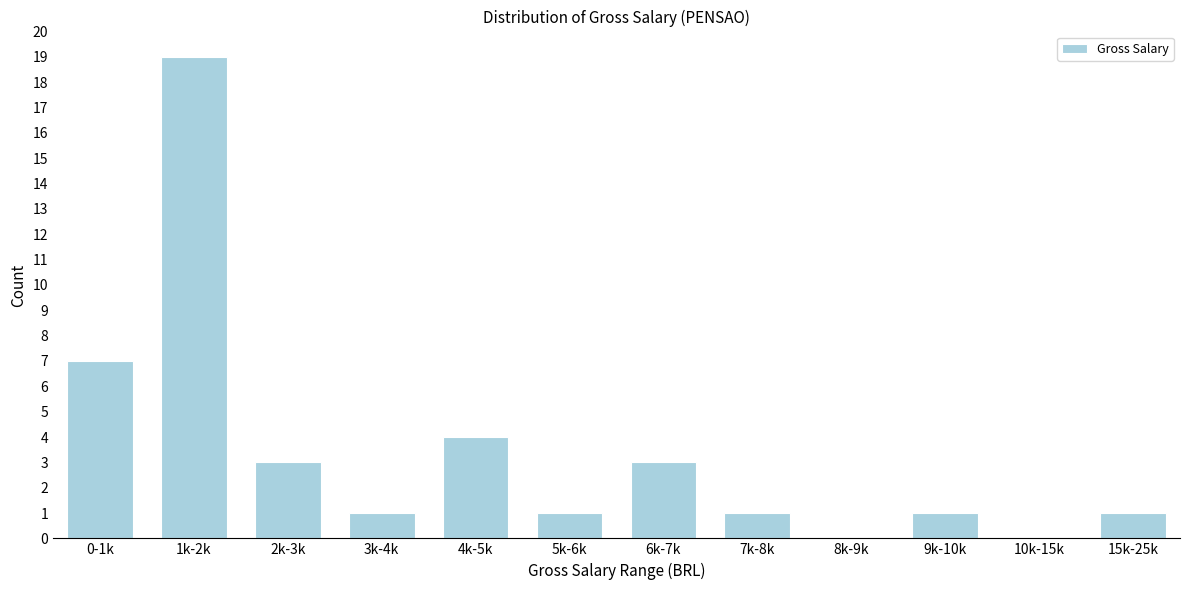

Reading left to right, what are all the values shown in this chart?

0-1k=7	1k-2k=19	2k-3k=3	3k-4k=1	4k-5k=4	5k-6k=1	6k-7k=3	7k-8k=1	8k-9k=0	9k-10k=1	10k-15k=0	15k-25k=1